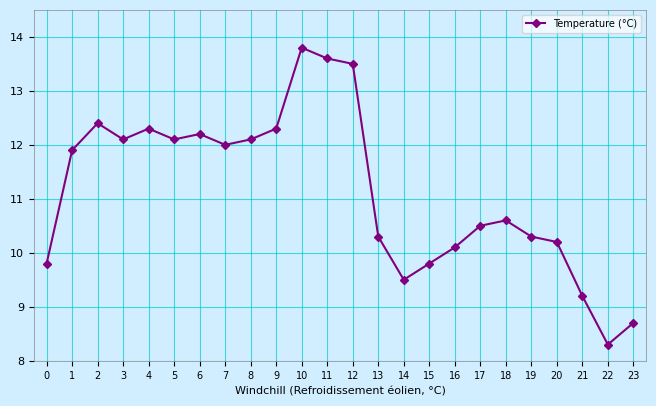

What is the minimum value shown in the chart?

8.3